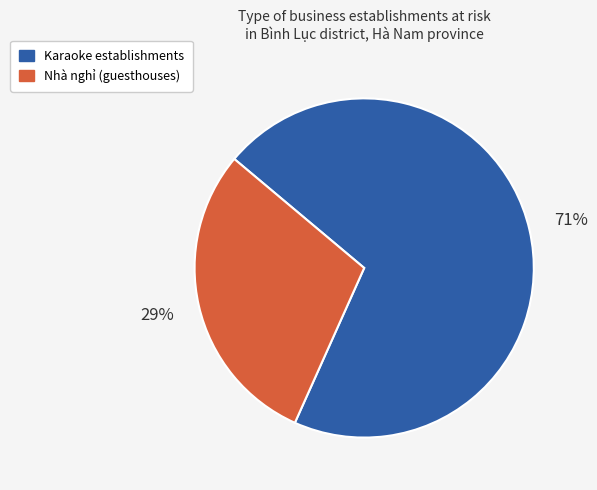

The Karaoke slice represents 59% of the pie. True or false?

False